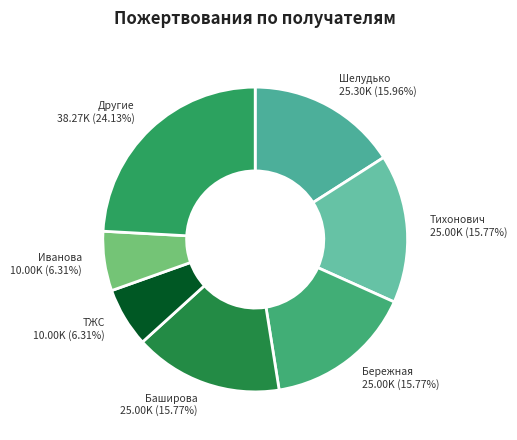

What is the ratio of the value at Шелудько 25.30K (15.96%) to the value at Баширова 25.00K (15.77%)?

1.0